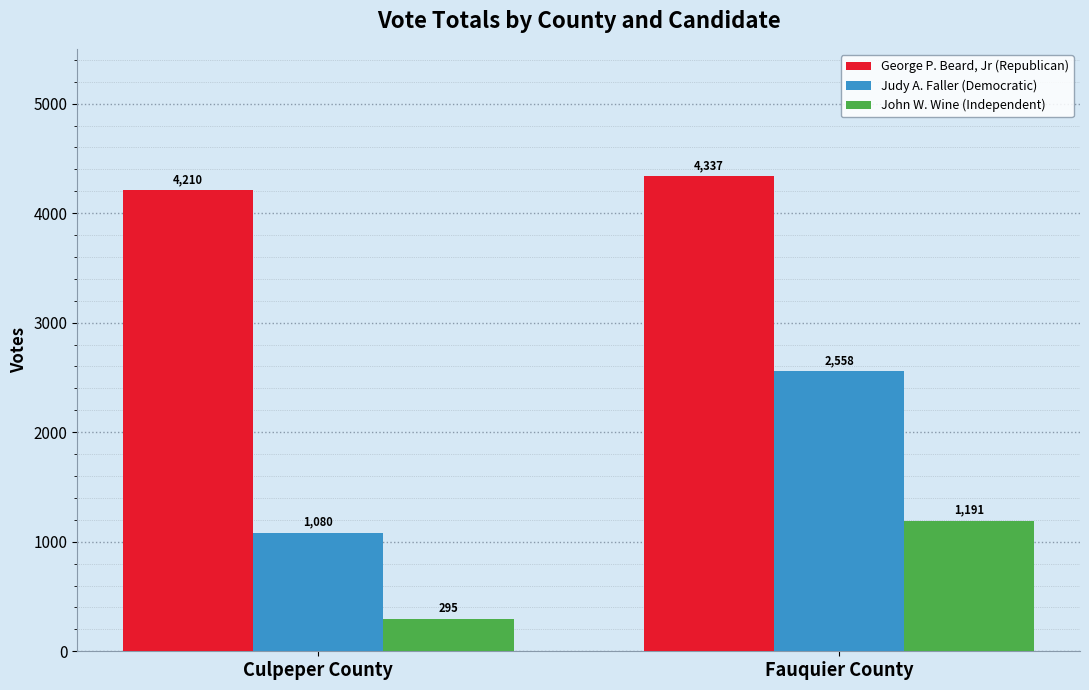

At Culpeper County, list the series in order from largest to smallest.

George P. Beard, Jr (Republican), Judy A. Faller (Democratic), John W. Wine (Independent)